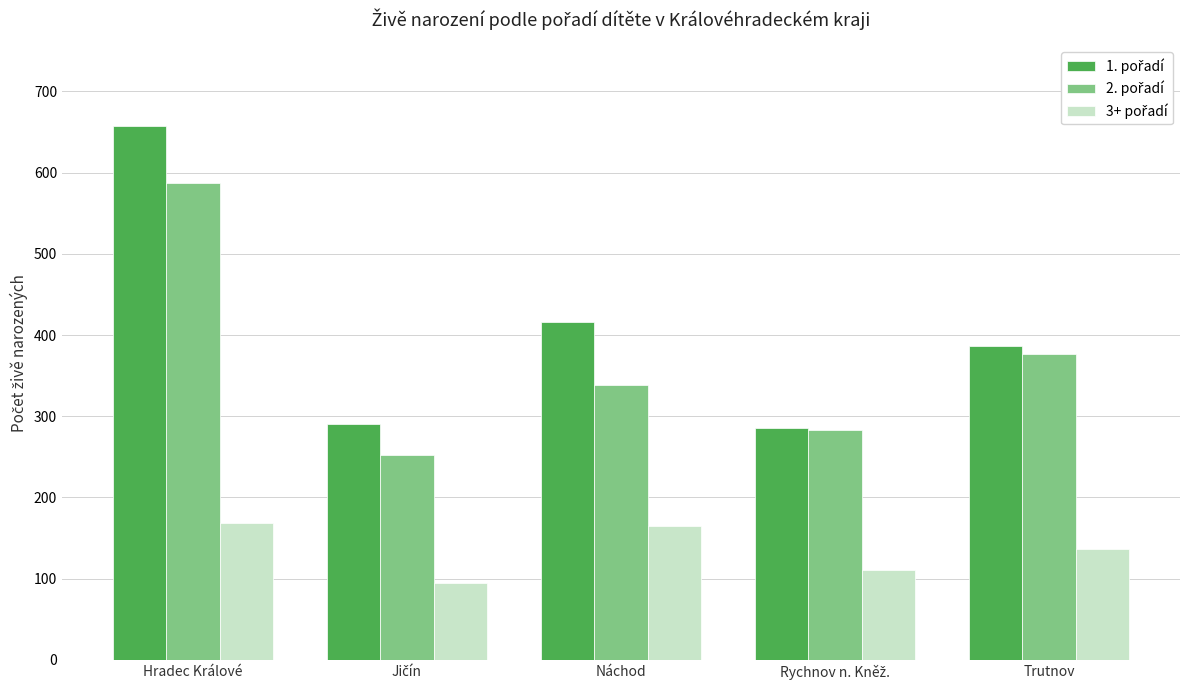

At how many categories does at least one series exceed 301?

3